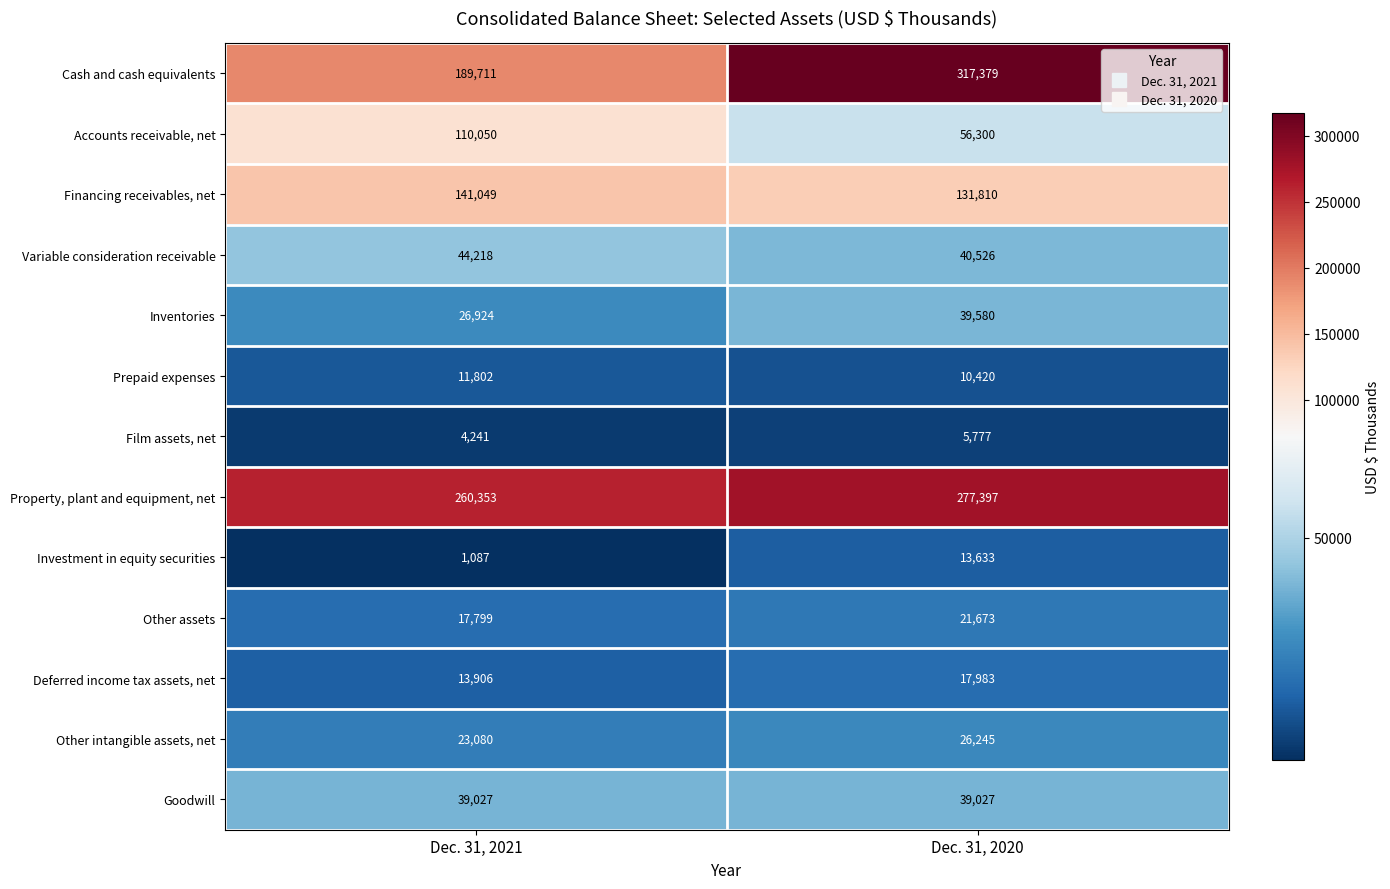

List the labels in order of Accounts receivable, net value, smallest first.

Dec. 31, 2020, Dec. 31, 2021